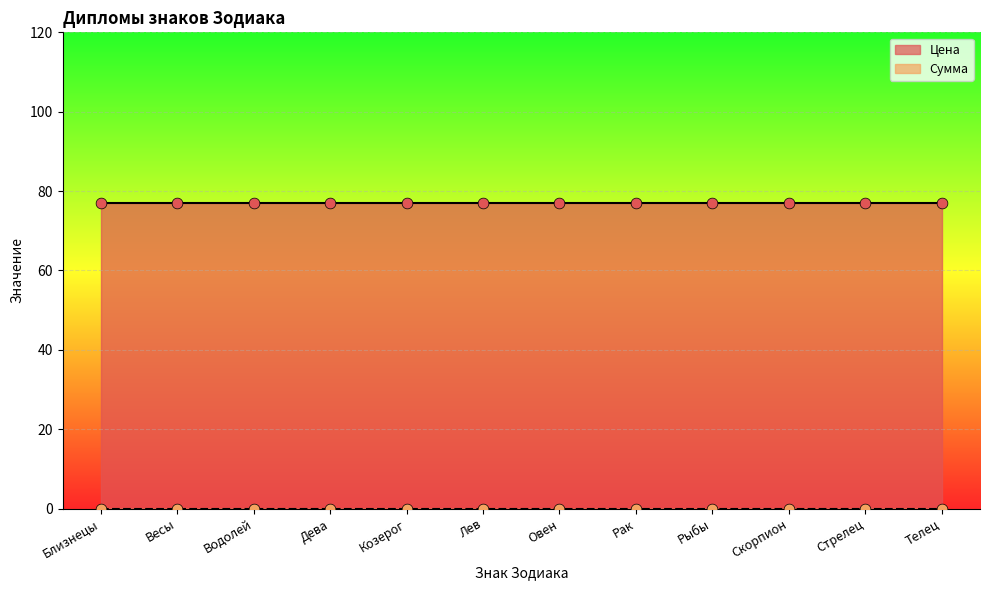

What is the total value across all series at Близнецы?

77